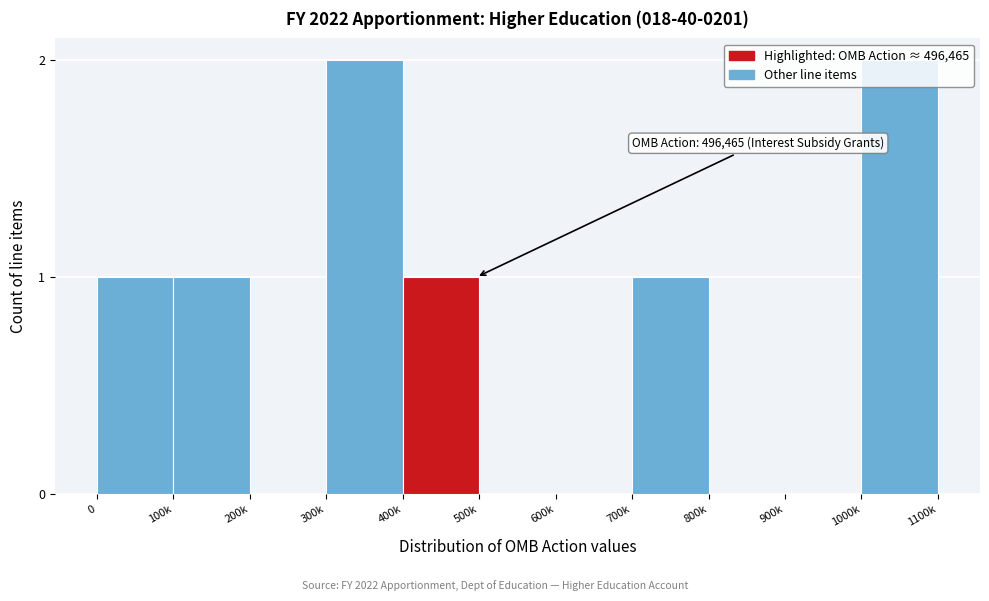

Which has a higher value, 400k or 600k?

400k